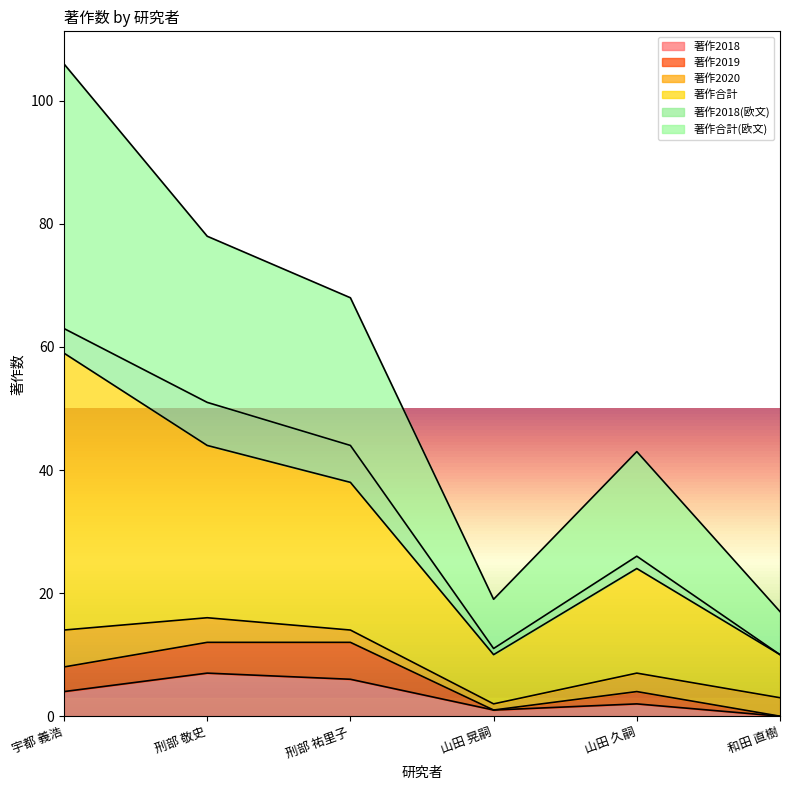

How many positive values does the 著作2018 series have?

5